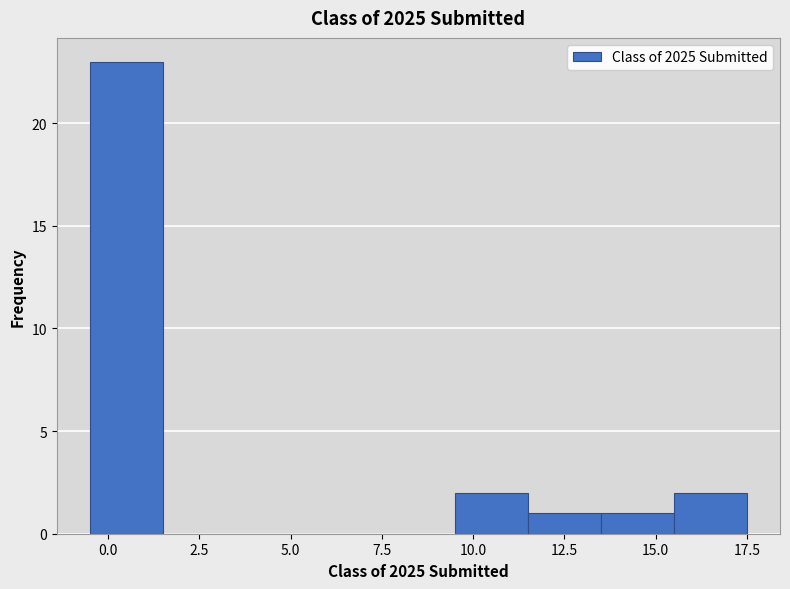

How tall is the bar that spans 15.5 to 17.5 on the x-axis? The values are not printed on the chart, so give them approximately, as read against the axis.

2